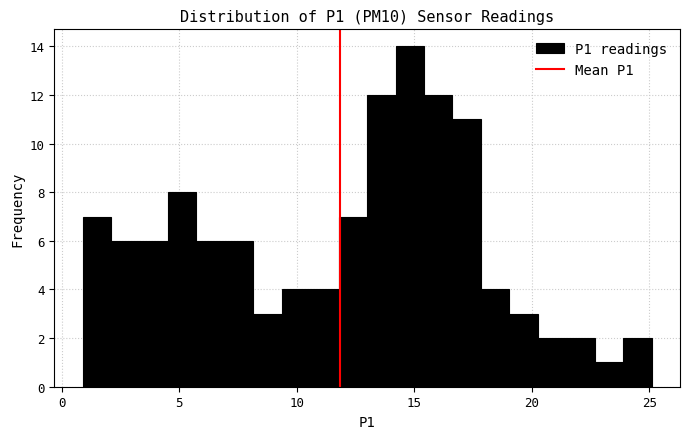

Read against the x-axis, roughly where is the centre of the tallest bar?

15.0